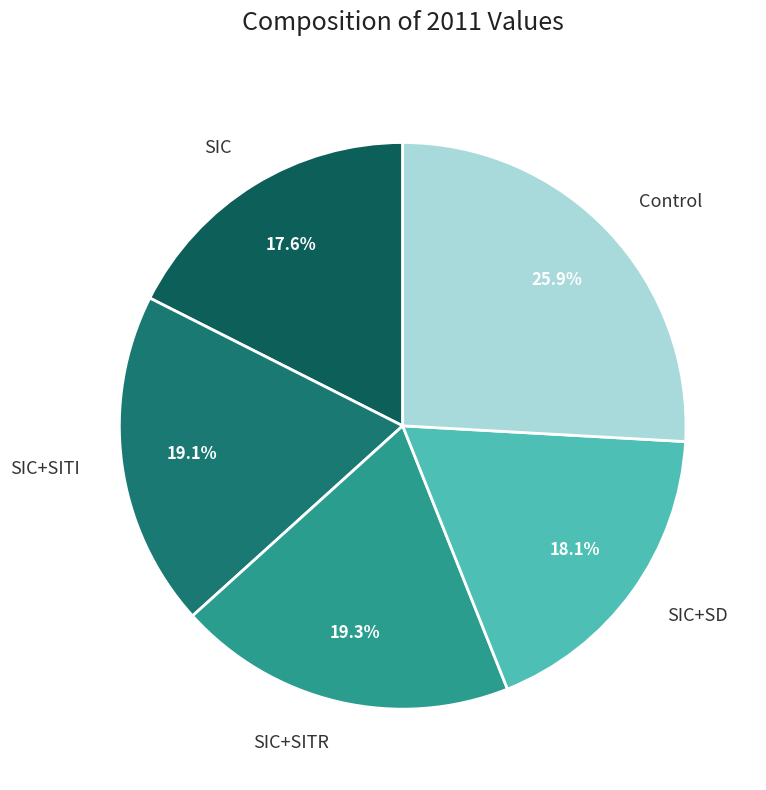

To the nearest percent, what is the combined percentage of SIC+SITR and SIC+SITI?

38%